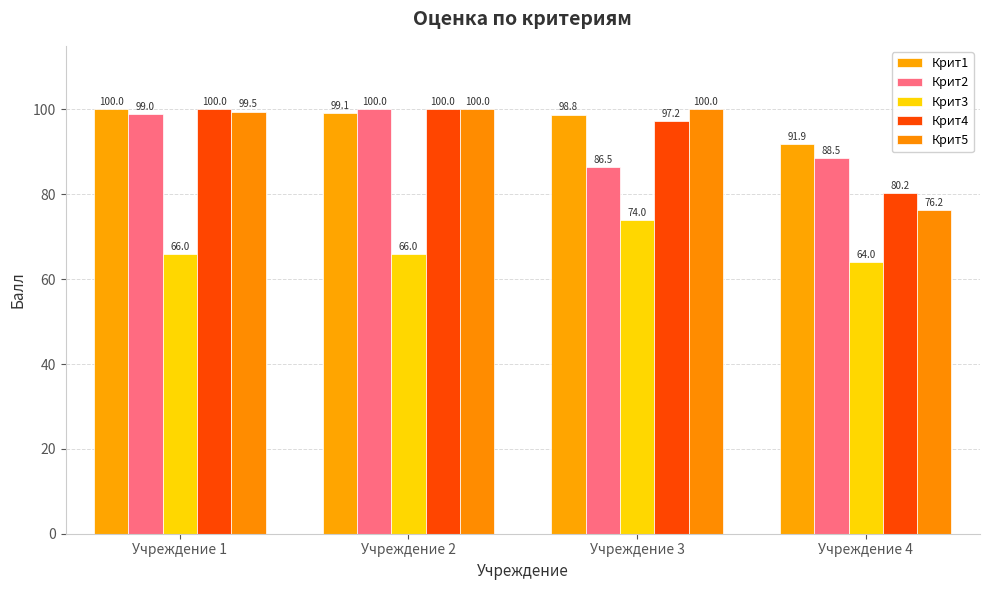

The value of Крит1 at Учреждение 4 is 22.0. True or false?

False